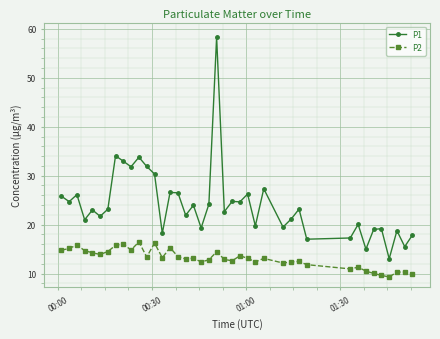

True or false: P2 and P1 cross at least once.

False